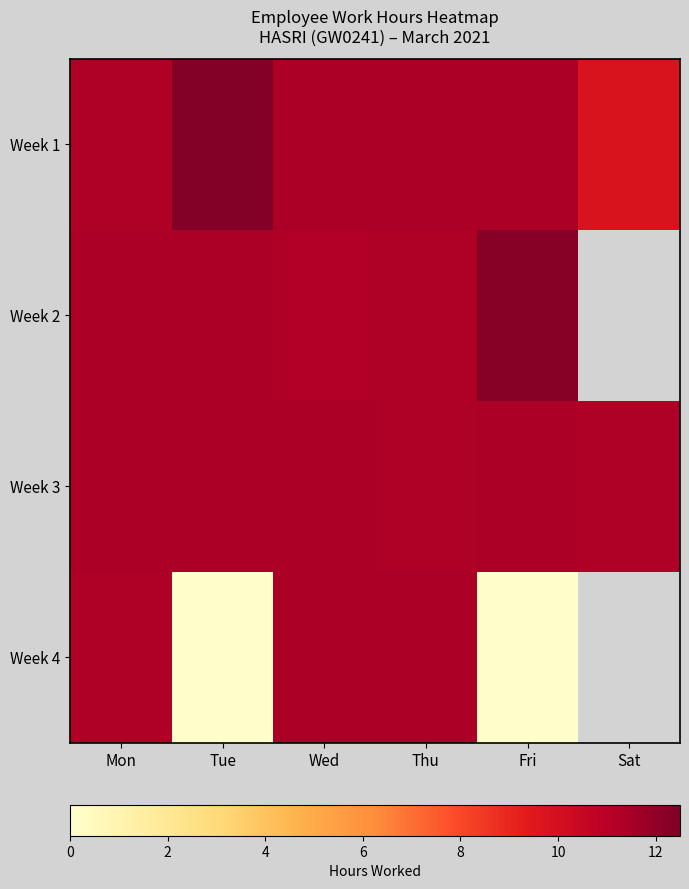

Read the Week 2 value at Tue.

11.3